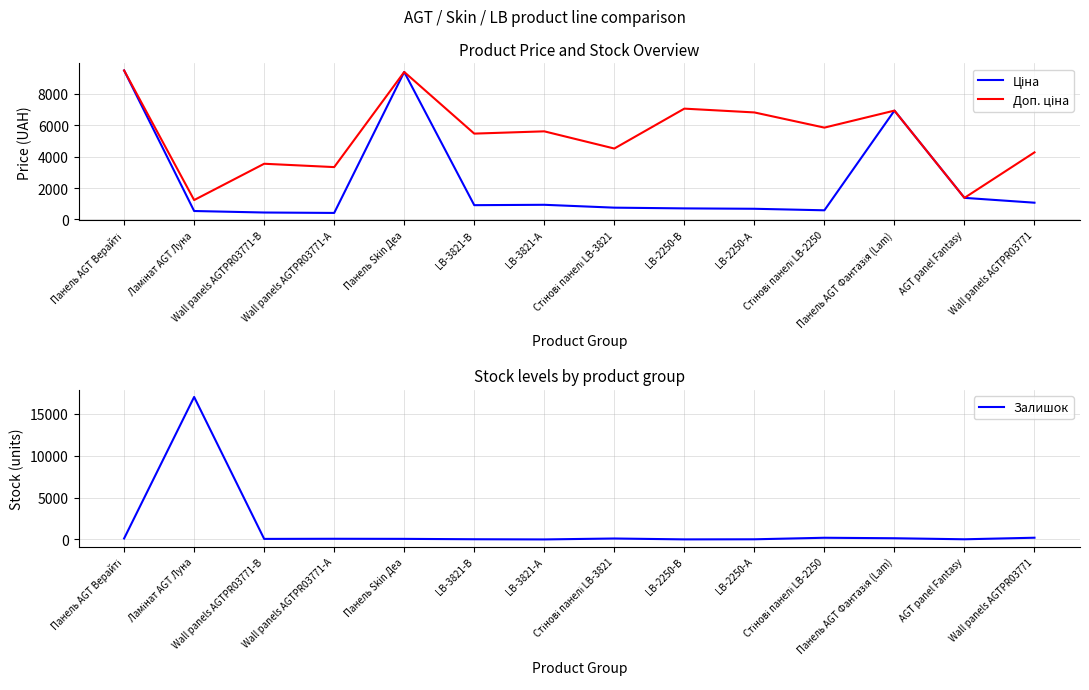

Where is Залишок nearest to the value 8506?

Wall panels AGTPR03771